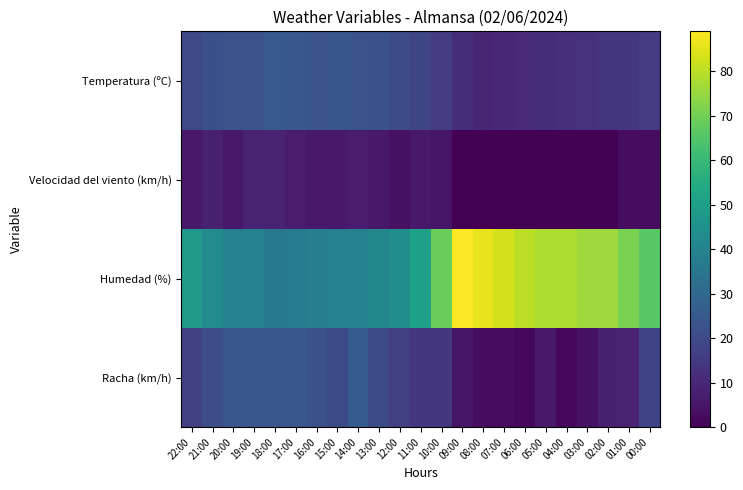

At 22:00, list the series in order from largest to smallest.

Humedad (%), Temperatura (ºC), Racha (km/h), Velocidad del viento (km/h)